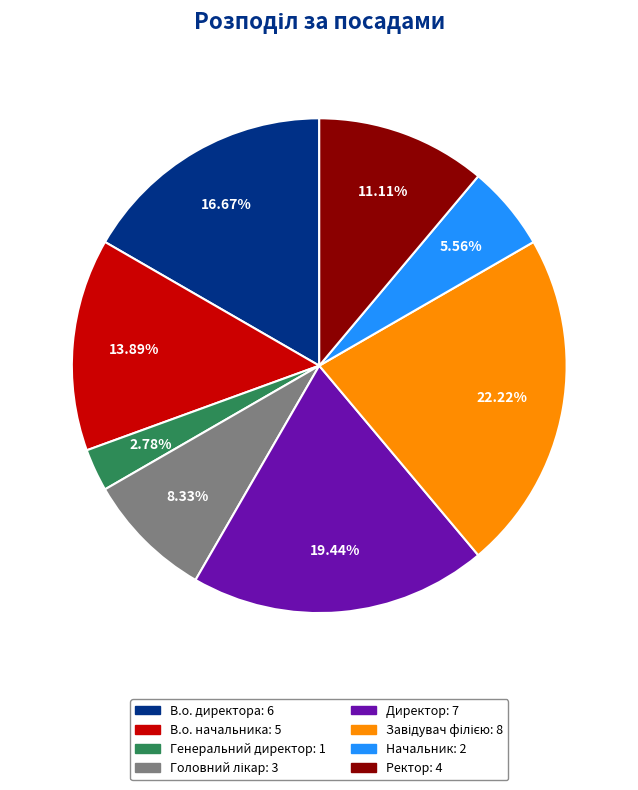

What is the ratio of the value at В.о. начальника to the value at Директор?

0.7